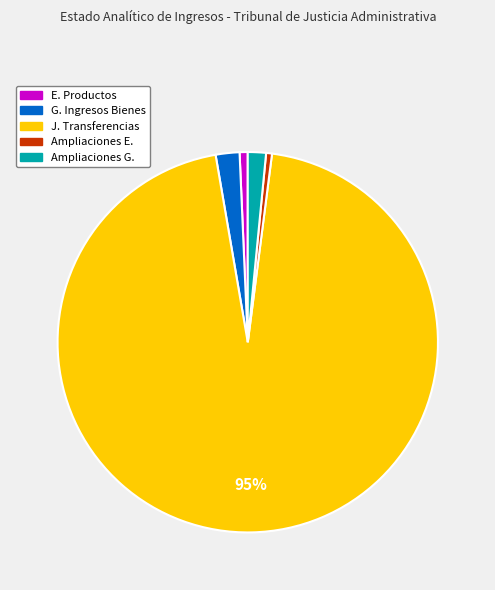

To the nearest percent, what is the average slice percentage?

20%